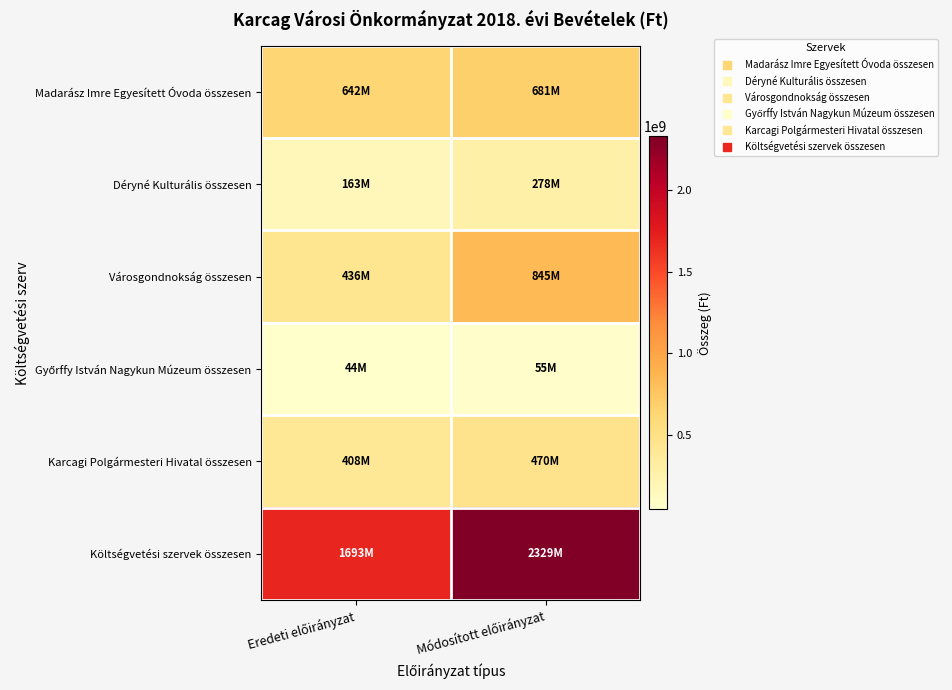

Rank the series by their maximum value, from lowest to highest.

Győrffy István Nagykun Múzeum összesen, Déryné Kulturális összesen, Karcagi Polgármesteri Hivatal összesen, Madarász Imre Egyesített Óvoda összesen, Városgondnokság összesen, Költségvetési szervek összesen